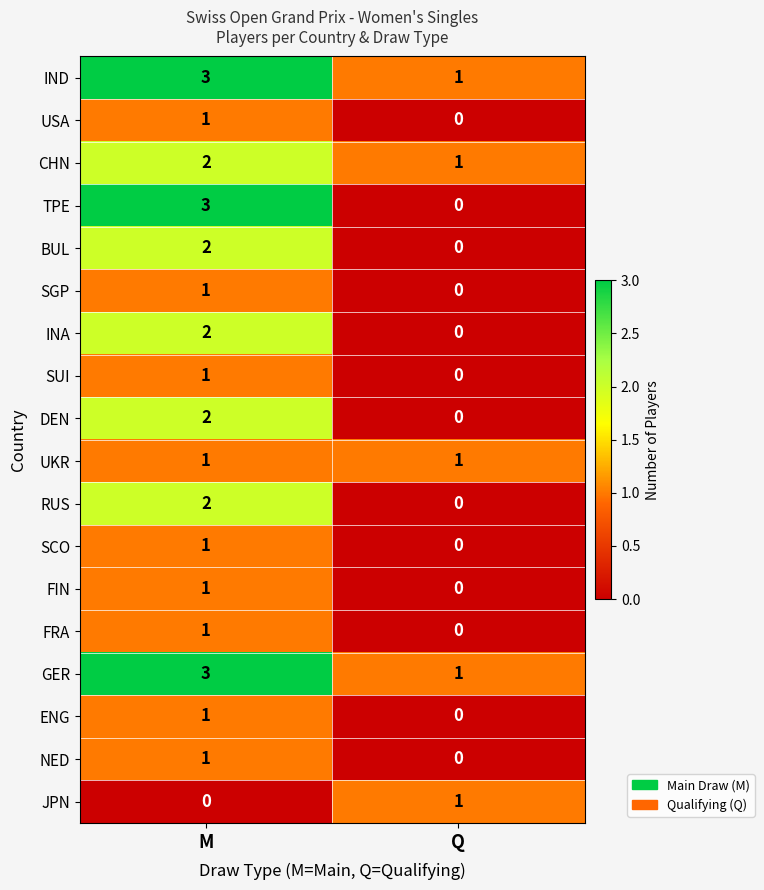

Which series changed the most between M and Q?

TPE